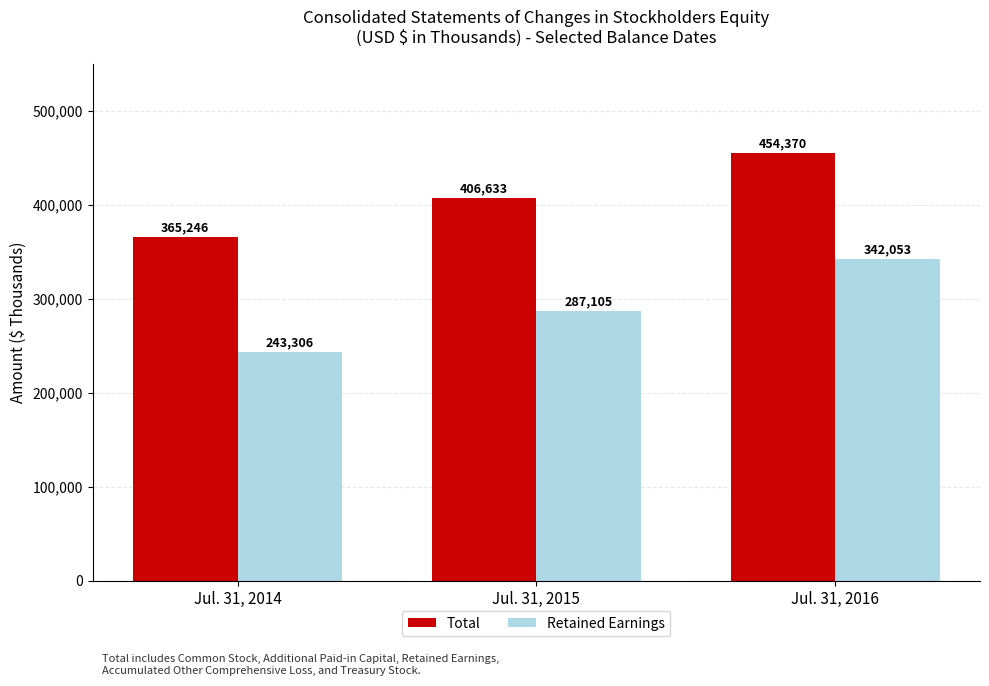

How many bars are there in each group?

2